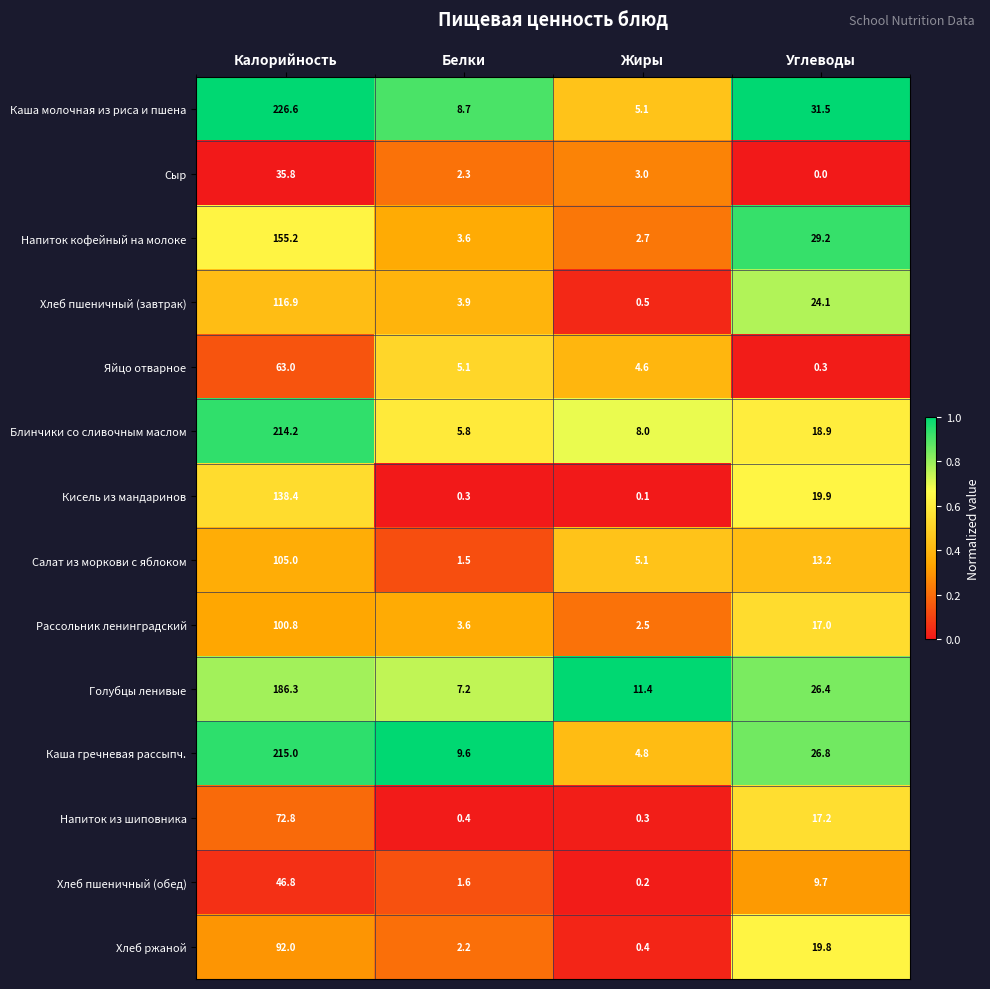

At which category is the sum across all series the highest?

Калорийность